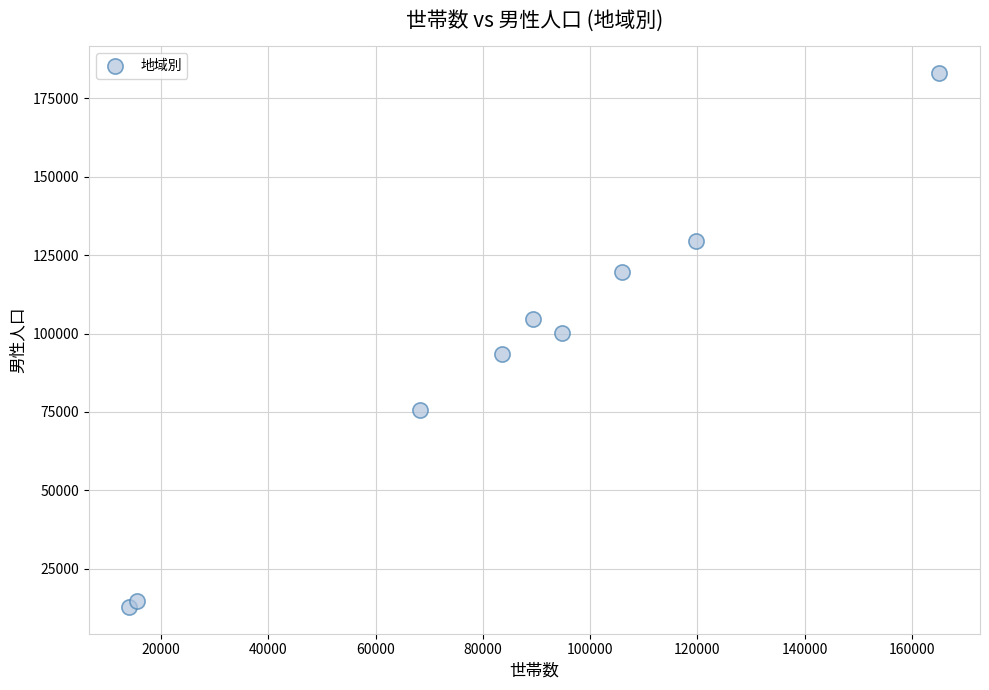

What Y value in the scatter plot is closest to 97928?

100068